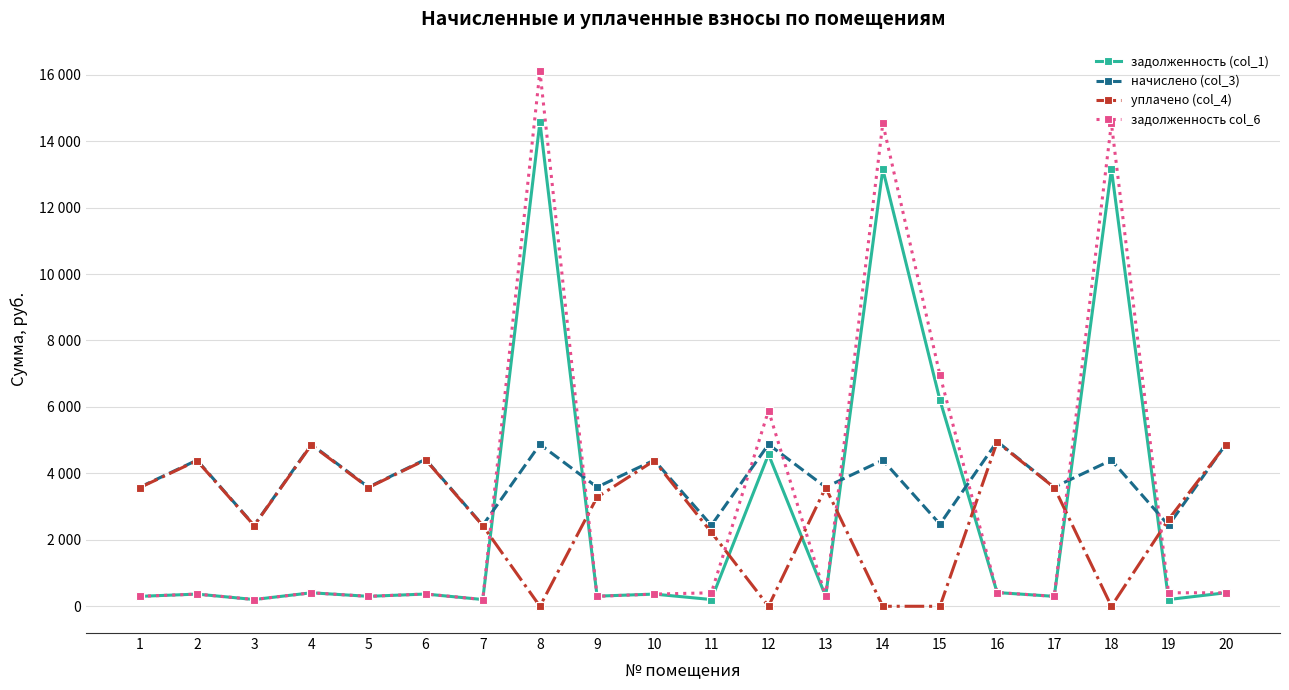

What is the sum of the задолженность (col_1) values at 14 and 11?

13354.7